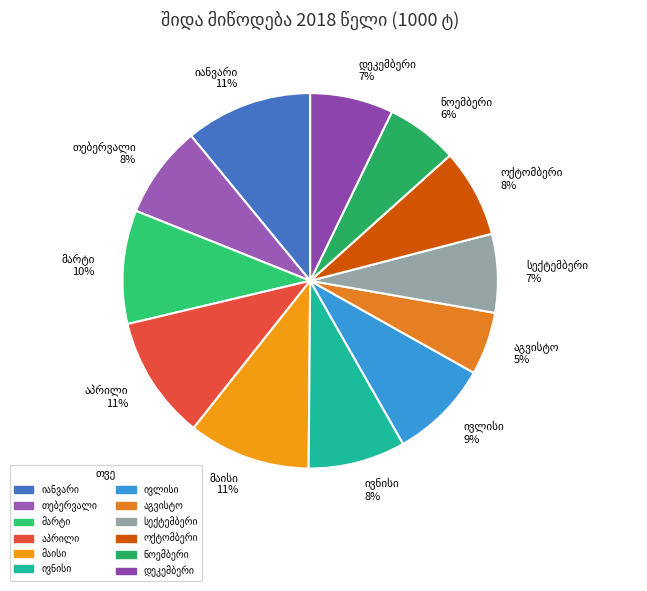

Does any single category account for the majority?

No